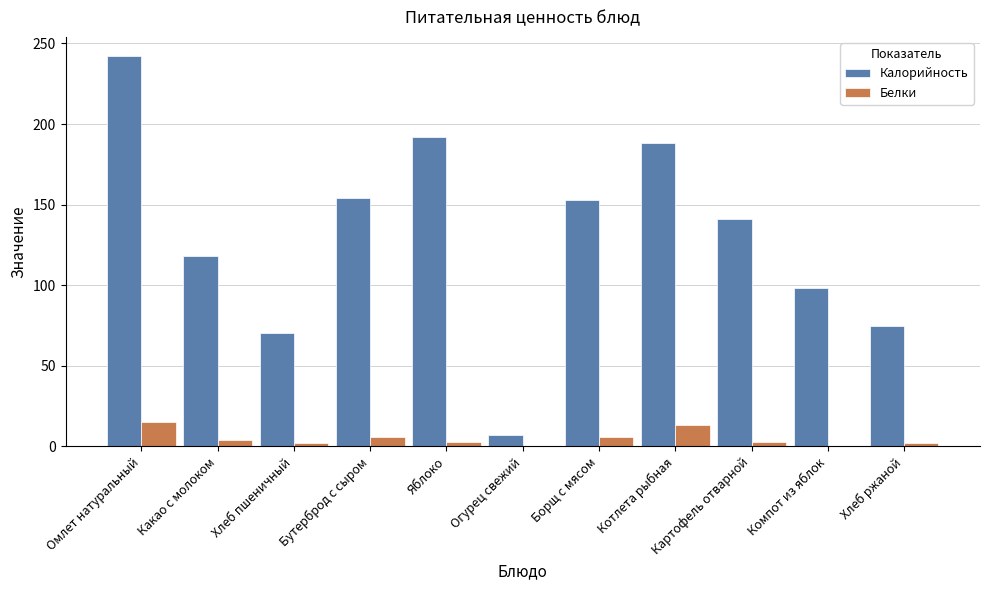

What is the sum of all Калорийность values?

1438.1